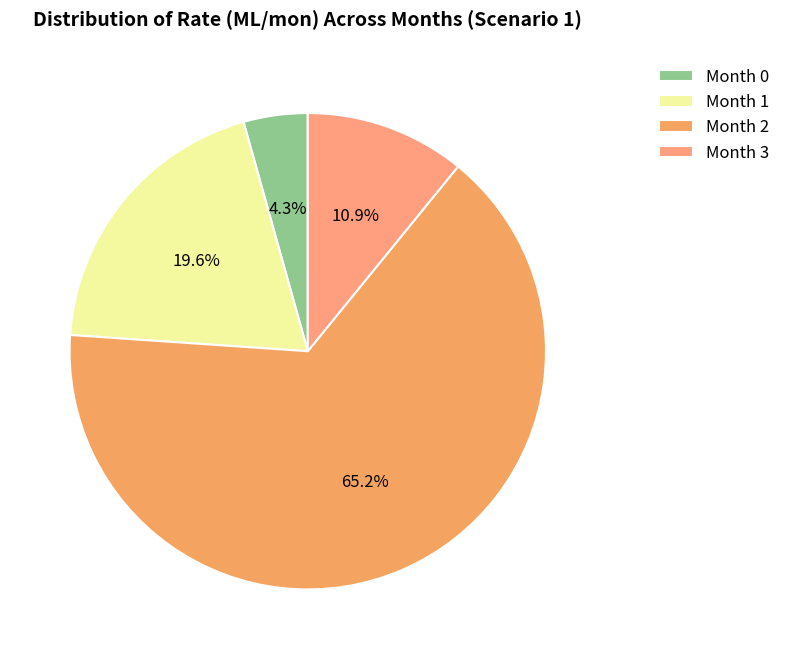

What is the largest slice in the pie chart?

Month 2